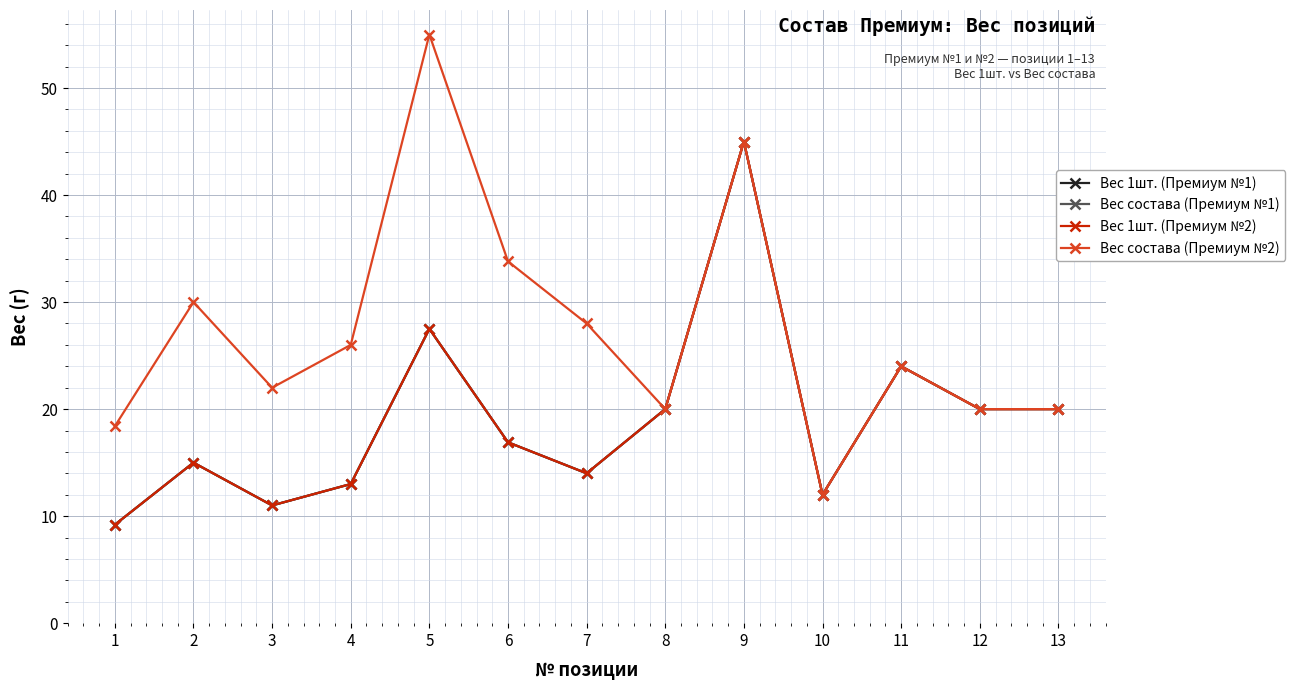

What is the minimum value shown in the chart?

9.2